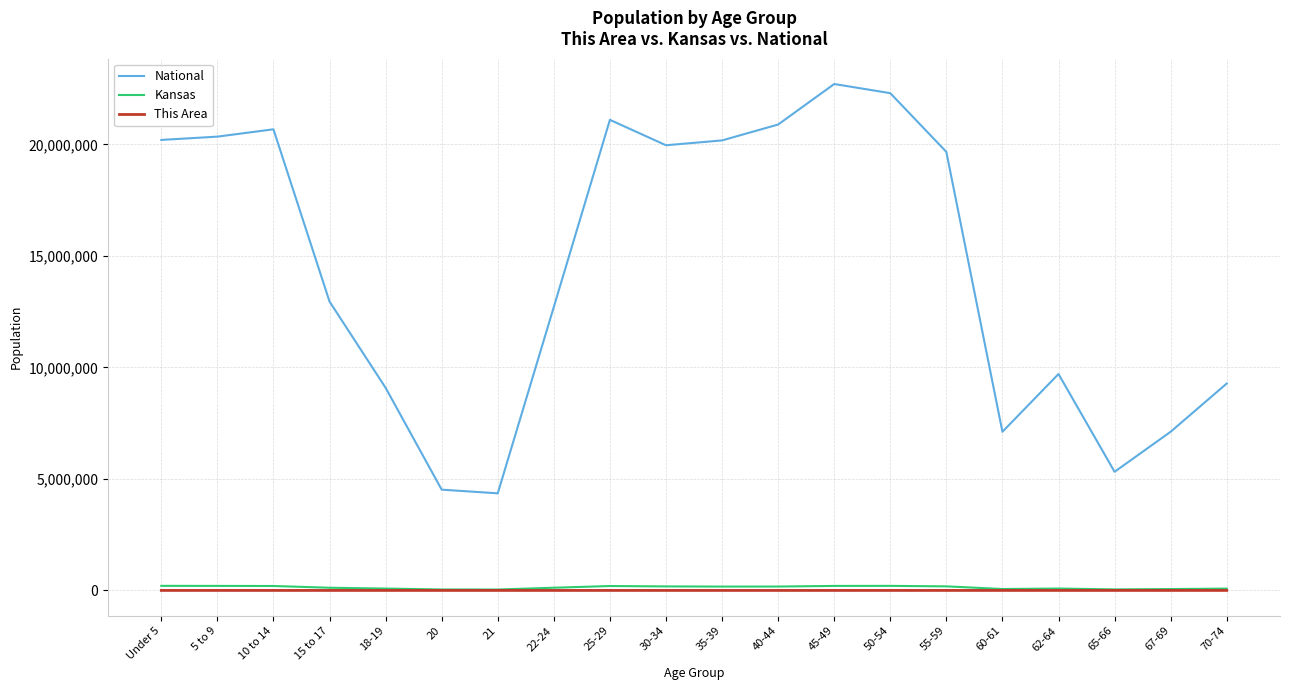

What is the spread (max minus min) of values at 25-29?

21101757